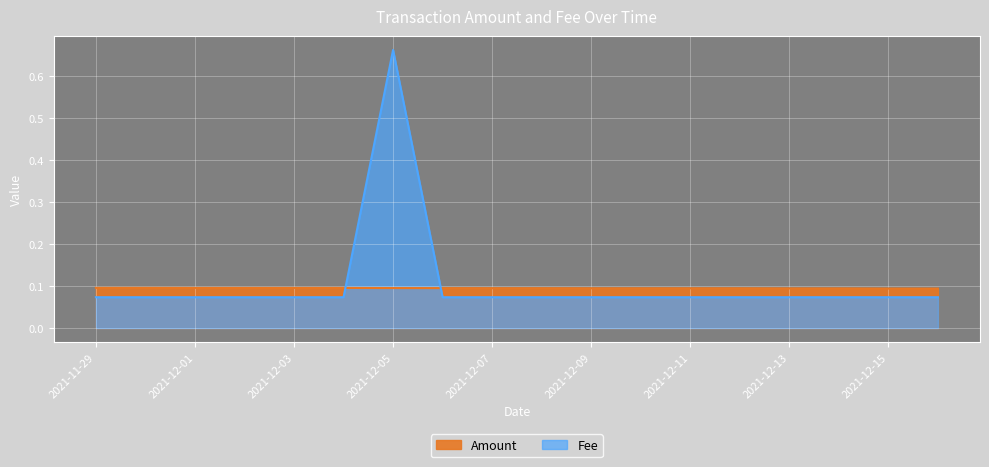

What are all the series names shown in the legend?

Amount, Fee